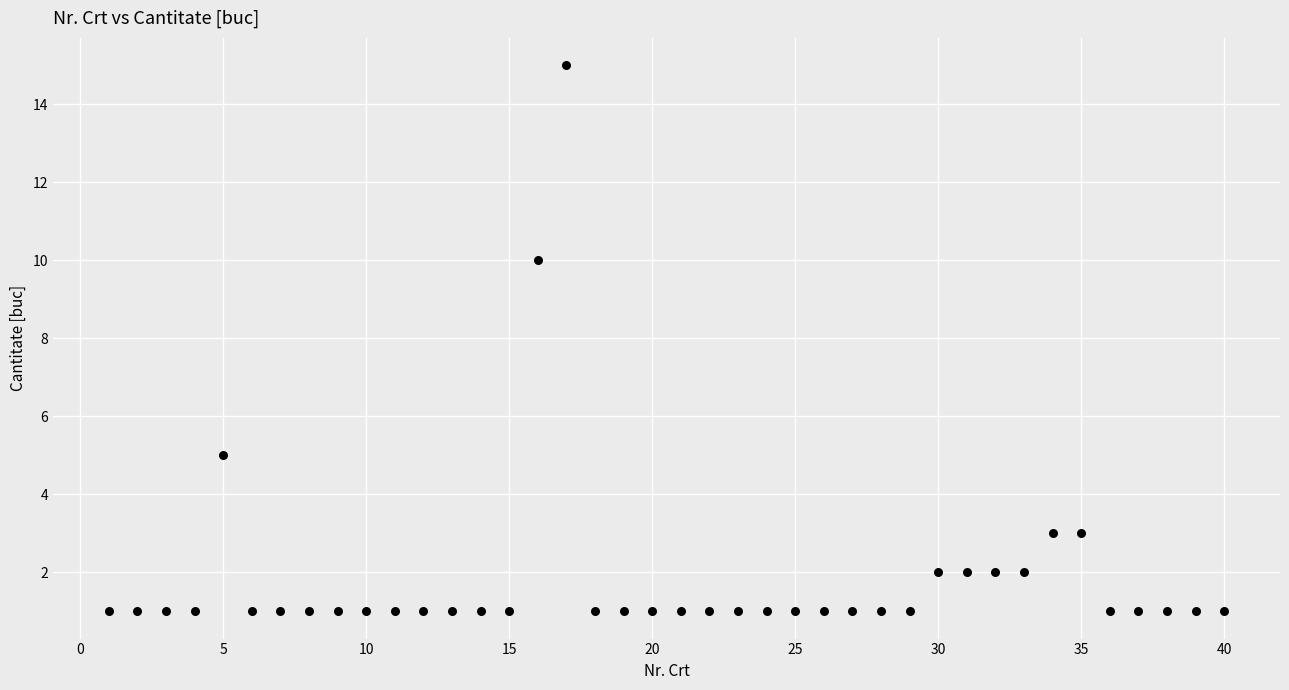

What is the range of X values (max minus min)?

39